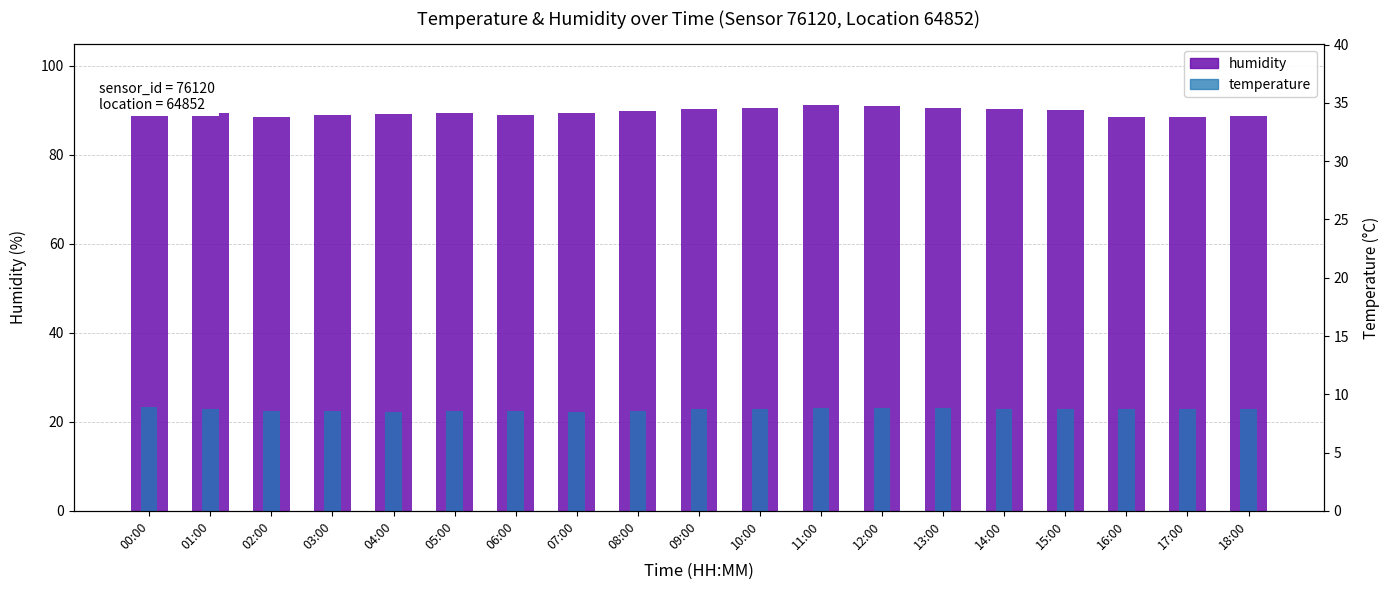

Which has a higher value, 18:00 or 03:00?

03:00